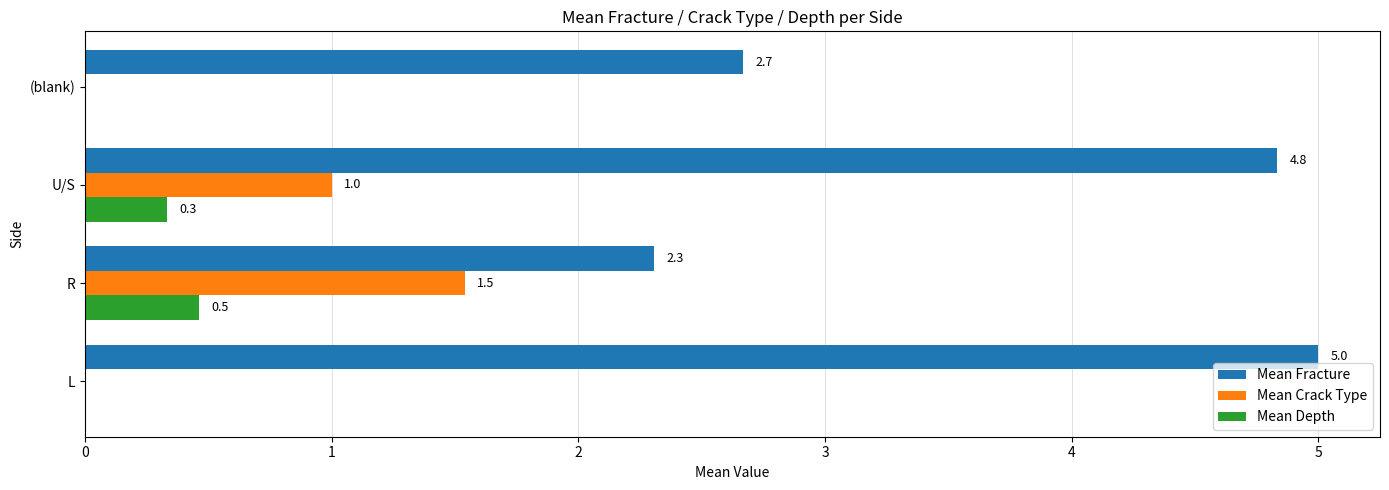

What is the maximum value shown in the chart?

5.0